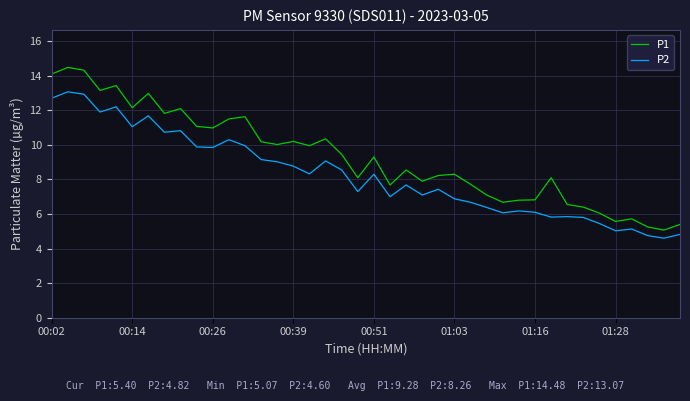

Which series has the largest total across all categories?

P1